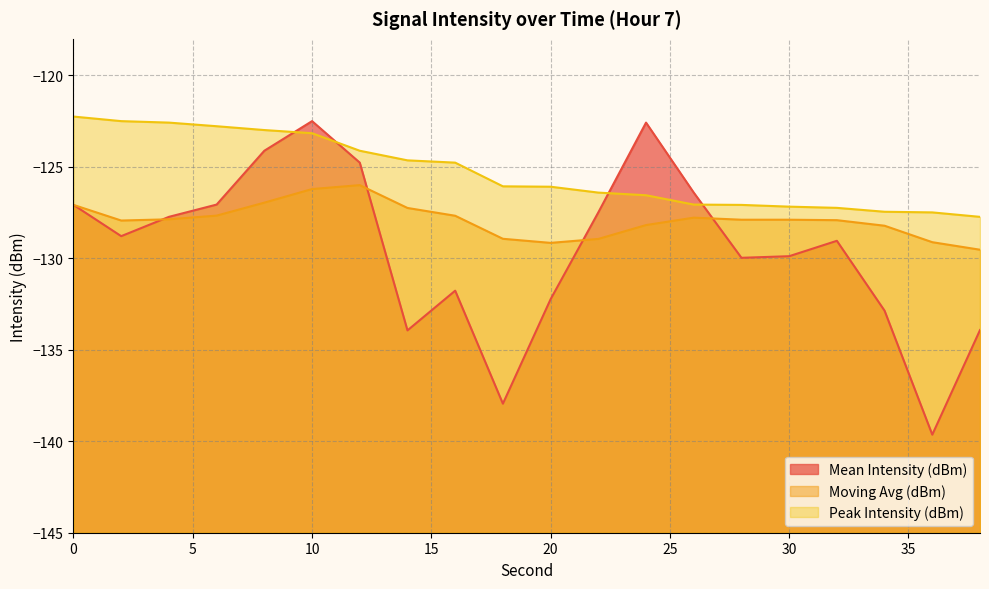

Where is the first local maximum for Mean Intensity (dBm)?

10